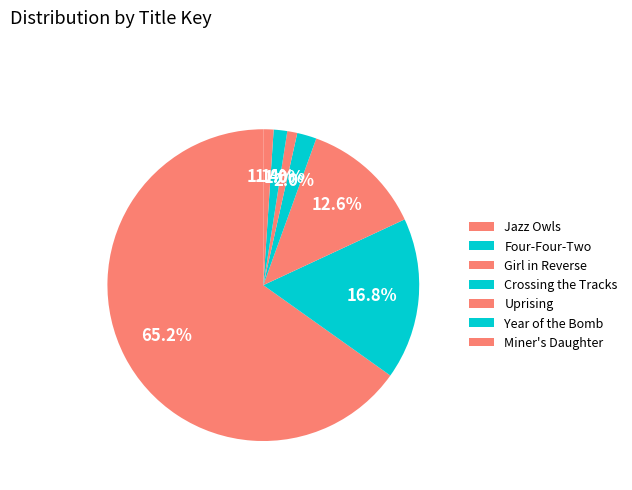

Count the number of slices in the pie.

7